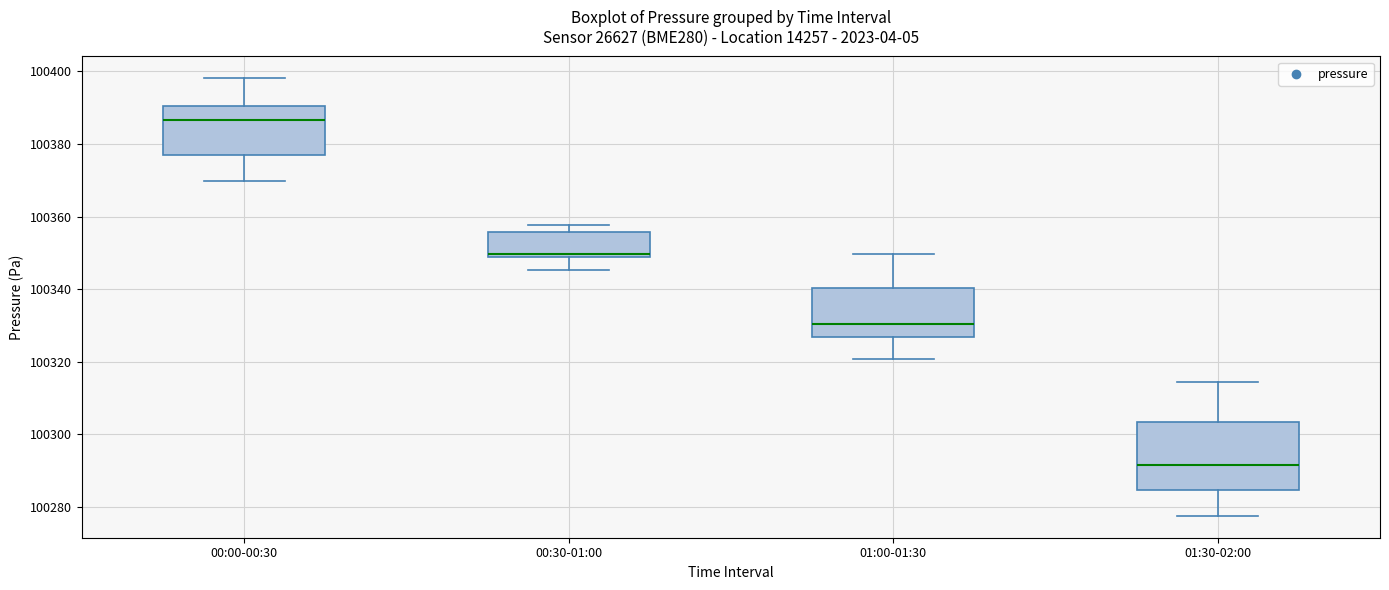

Reading left to right, read every box against the y-axis: the position of its median line, the range the box covers, and the ends of its whiskers. The values are not printed on the chart, so give them approximately, as read against the axis.

00:00-00:30: median 100386, box 100376 to 100390, whiskers 100370 to 100398
00:30-01:00: median 100350, box 100348 to 100356, whiskers 100346 to 100358
01:00-01:30: median 100330, box 100326 to 100340, whiskers 100320 to 100350
01:30-02:00: median 100292, box 100284 to 100304, whiskers 100278 to 100314